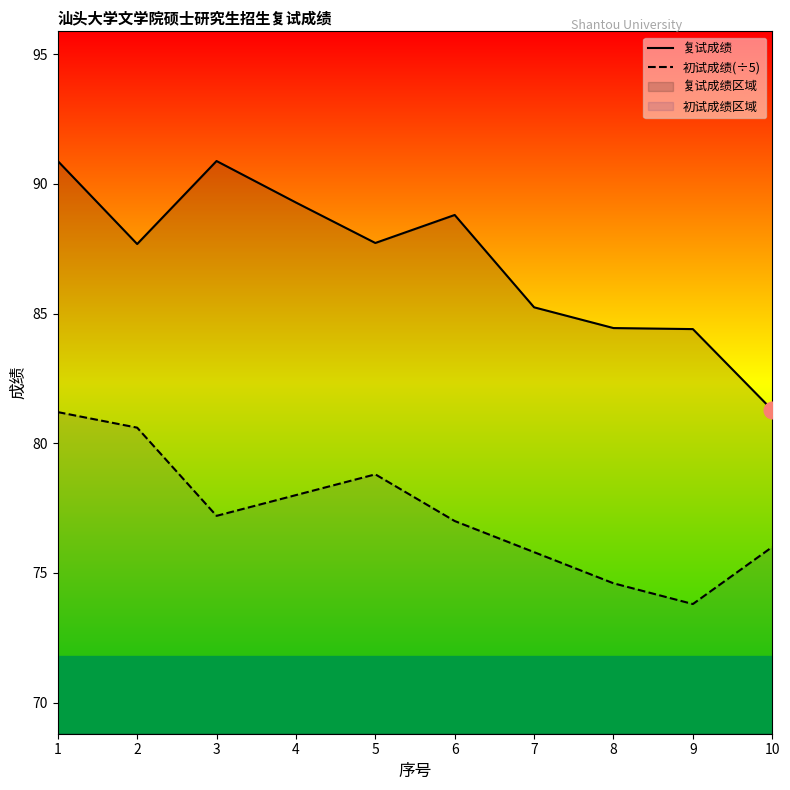

Which series has the widest spread of values?

复试成绩